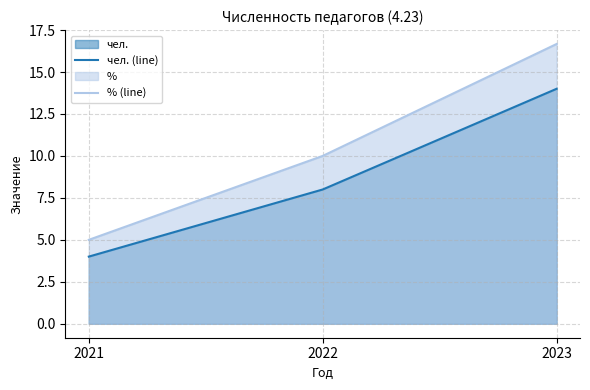

List the series in order of their peak value, lowest first.

чел. (line), % (line)